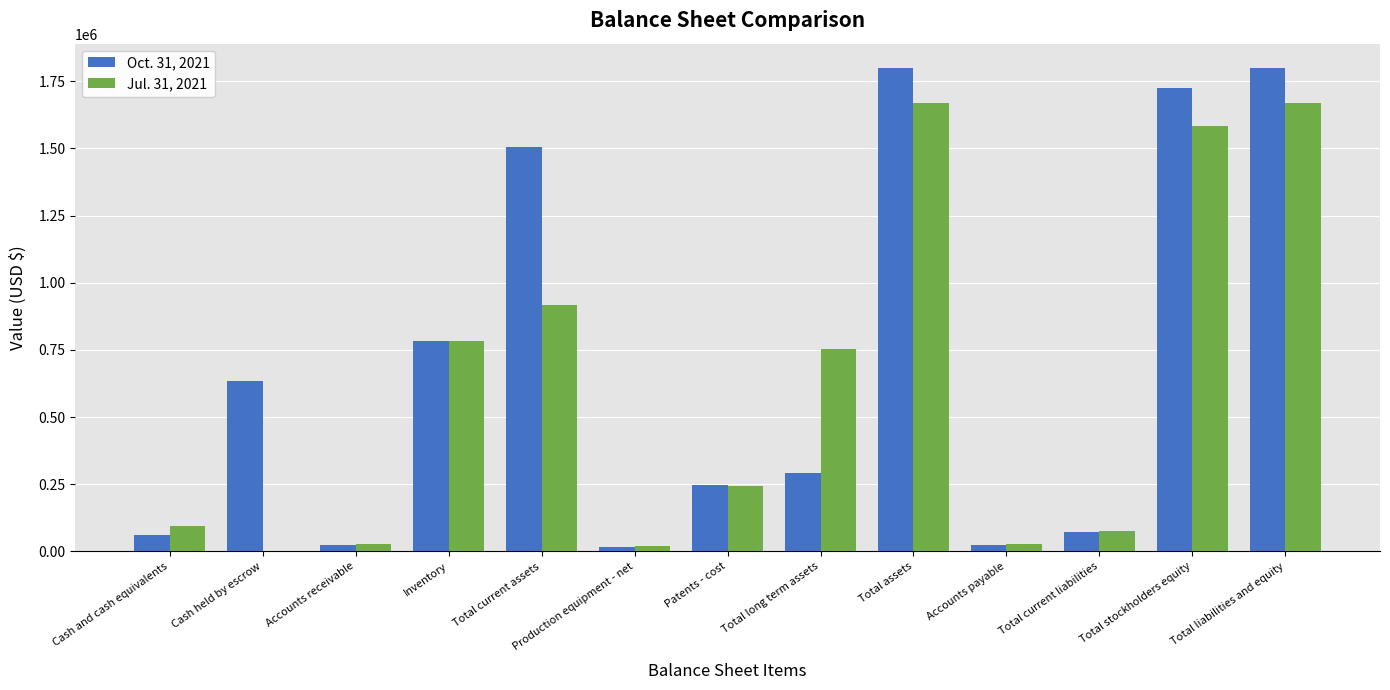

What is the greatest value displayed?

1799978